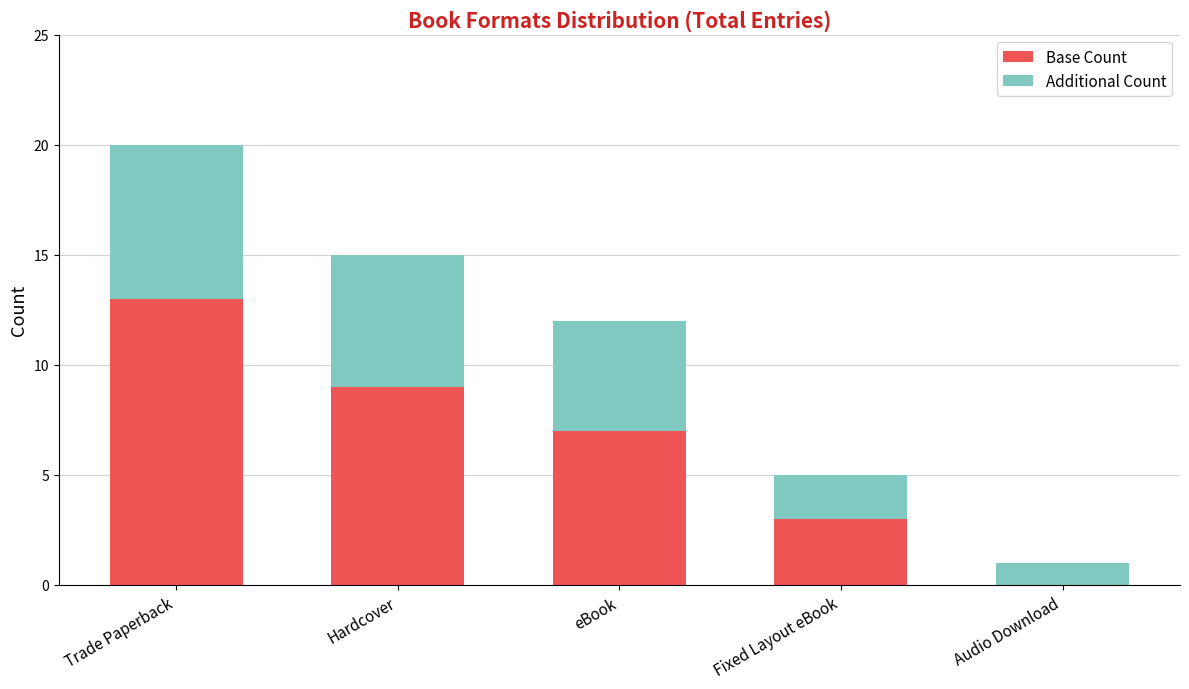

Reading left to right, transcribe the values for Base Count.

Trade Paperback=13	Hardcover=9	eBook=7	Fixed Layout eBook=3	Audio Download=0